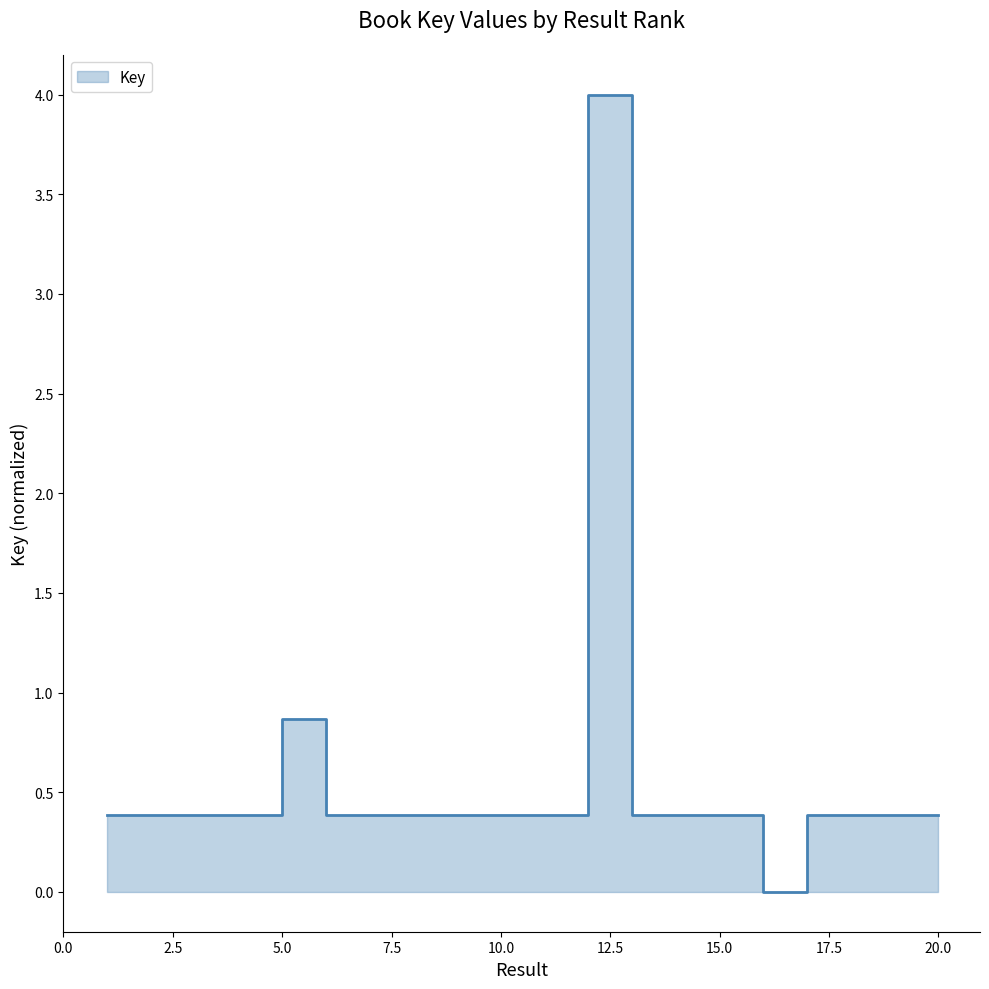

Reading right to left, extract all data points from this chart.

0.4	0.4	0.4	0.0	0.4	0.4	0.4	4.0	0.4	0.4	0.4	0.4	0.4	0.4	0.9	0.4	0.4	0.4	0.4	0.4